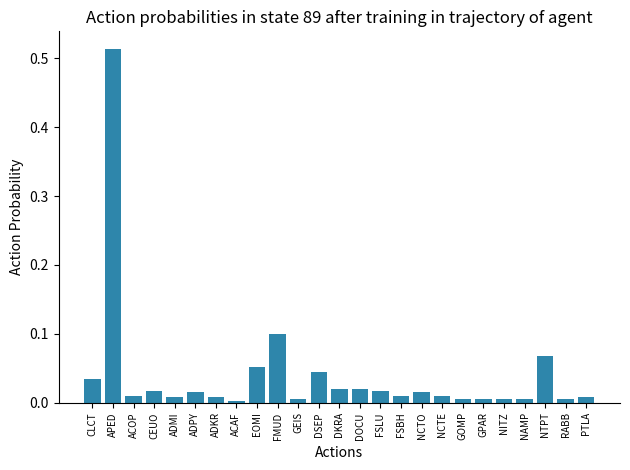

At which category does the chart reach its peak across all series?

APED